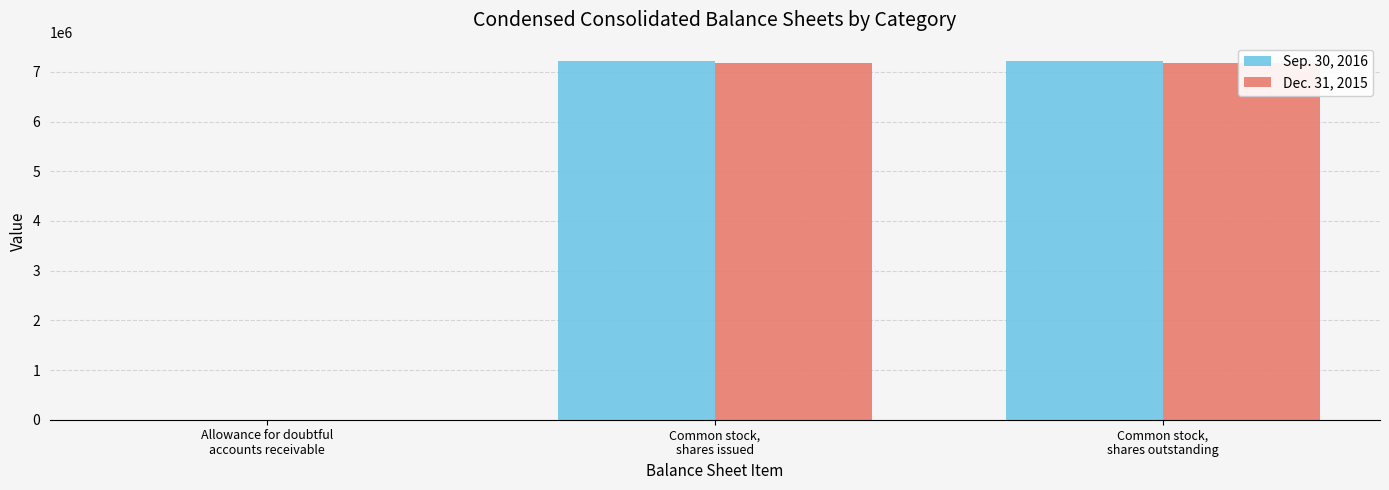

Read the Dec. 31, 2015 value at Common stock,
shares issued.

7170377